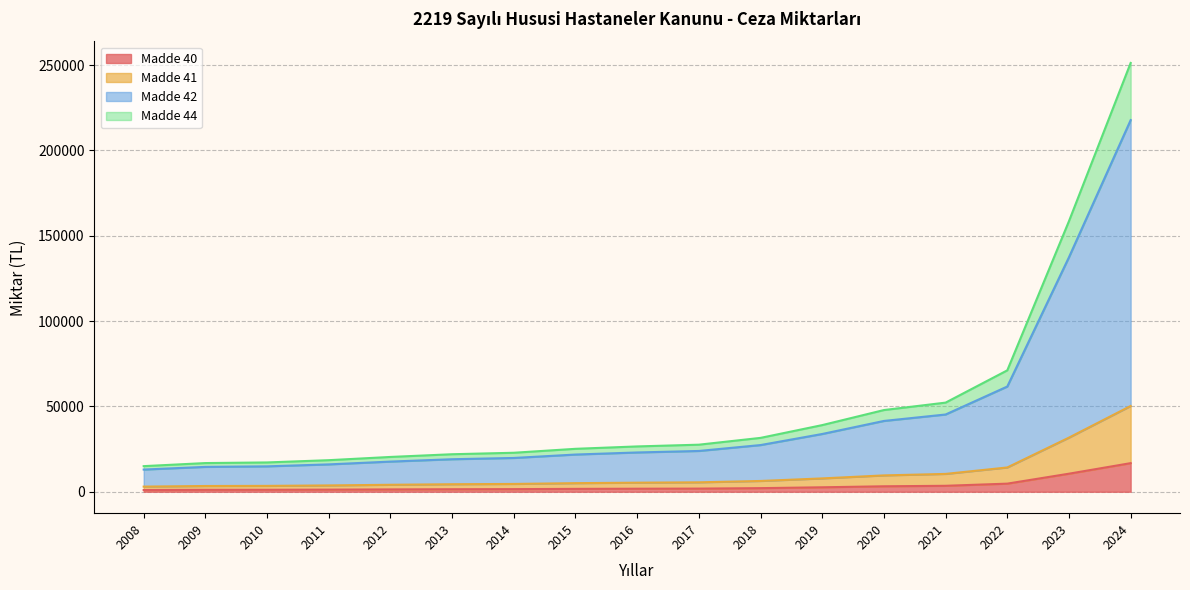

Reading left to right, what are all the values shown in this chart?

Madde 40: 2008=1000.0	2009=1120.0	2010=1144.6	2011=1232.8	2012=1359.3	2013=1465.3	2014=1522.9	2015=1676.8	2016=1770.4	2017=1838.2	2018=2104.2	2019=2603.5	2020=3191.4	2021=3482.1	2022=4742.7	2023=10572.8	2024=16753.7
Madde 41: 2008=3000.0	2009=3360.0	2010=3433.9	2011=3698.3	2012=4077.8	2013=4395.8	2014=4568.6	2015=5030.5	2016=5311.2	2017=5514.6	2018=6312.6	2019=7810.5	2020=9574.2	2021=10446.4	2022=14228.0	2023=31718.4	2024=50261.0
Madde 42: 2008=13000.0	2009=14560.0	2010=14880.3	2011=16026.1	2012=17670.4	2013=19048.7	2014=19797.3	2015=21798.8	2016=23015.2	2017=23896.6	2018=27354.5	2019=33845.7	2020=41488.1	2021=45267.6	2022=61654.5	2023=137446.4	2024=217797.6
Madde 44: 2008=15000.0	2009=16800.0	2010=17169.6	2011=18491.7	2012=20388.9	2013=21979.2	2014=22843.0	2015=25152.5	2016=26556.0	2017=27573.1	2018=31562.9	2019=39052.7	2020=47870.9	2021=52231.9	2022=71139.8	2023=158592.0	2024=251304.9